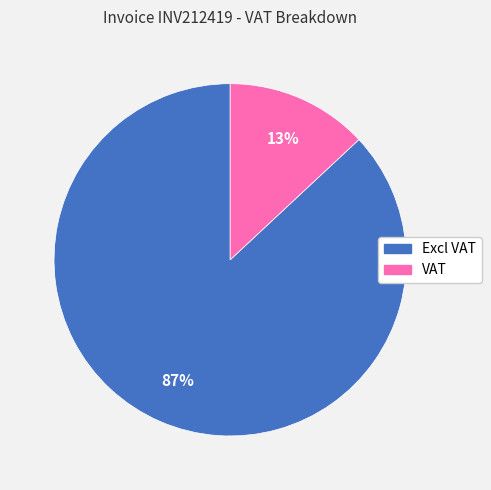

Rank the categories by value from lowest to highest.

VAT, Excl VAT